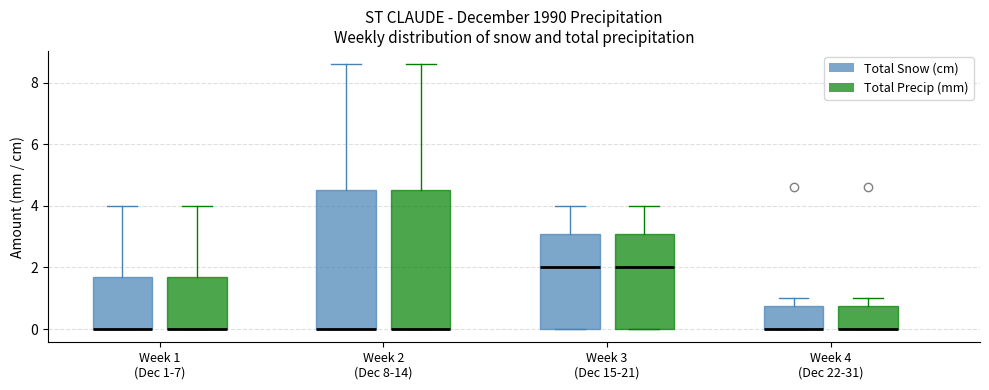

Reading left to right, read every box against the y-axis: the position of its median line, the range the box covers, and the ends of its whiskers. The values are not printed on the chart, so give them approximately, as read against the axis.

Week 1 (Dec 1-7) (Total Snow (cm)): median 0.0 (drawn on the box's lower edge), box 0.0 to 1.8, whiskers 0.0 to 4.0
Week 1 (Dec 1-7) (Total Precip (mm)): median 0.0 (drawn on the box's lower edge), box 0.0 to 1.8, whiskers 0.0 to 4.0
Week 2 (Dec 8-14) (Total Snow (cm)): median 0.0 (drawn on the box's lower edge), box 0.0 to 4.6, whiskers 0.0 to 8.6
Week 2 (Dec 8-14) (Total Precip (mm)): median 0.0 (drawn on the box's lower edge), box 0.0 to 4.6, whiskers 0.0 to 8.6
Week 3 (Dec 15-21) (Total Snow (cm)): median 2.0, box 0.0 to 3.2, whiskers 0.0 to 4.0
Week 3 (Dec 15-21) (Total Precip (mm)): median 2.0, box 0.0 to 3.2, whiskers 0.0 to 4.0
Week 4 (Dec 22-31) (Total Snow (cm)): median 0.0 (drawn on the box's lower edge), box 0.0 to 0.8, whiskers 0.0 to 1.0
Week 4 (Dec 22-31) (Total Precip (mm)): median 0.0 (drawn on the box's lower edge), box 0.0 to 0.8, whiskers 0.0 to 1.0